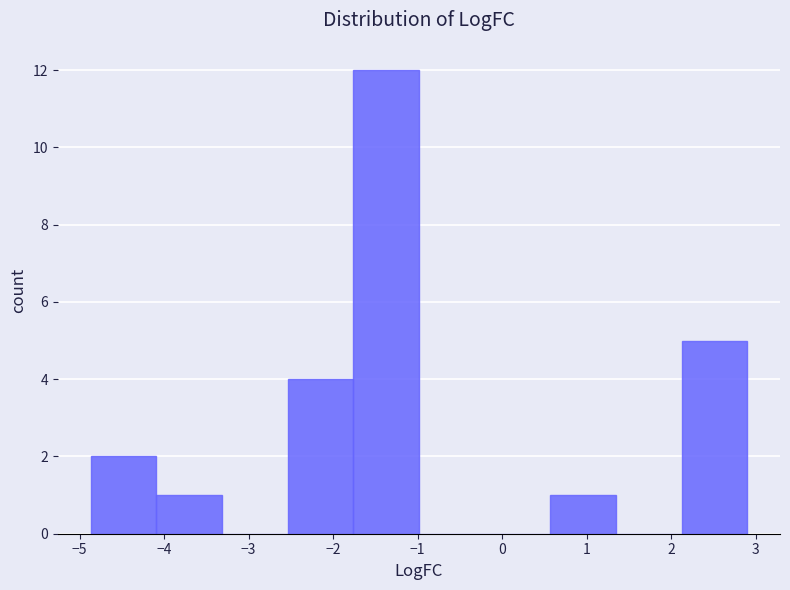

Which range on the x-axis has the tallest bar?

-1.8 to -1.0